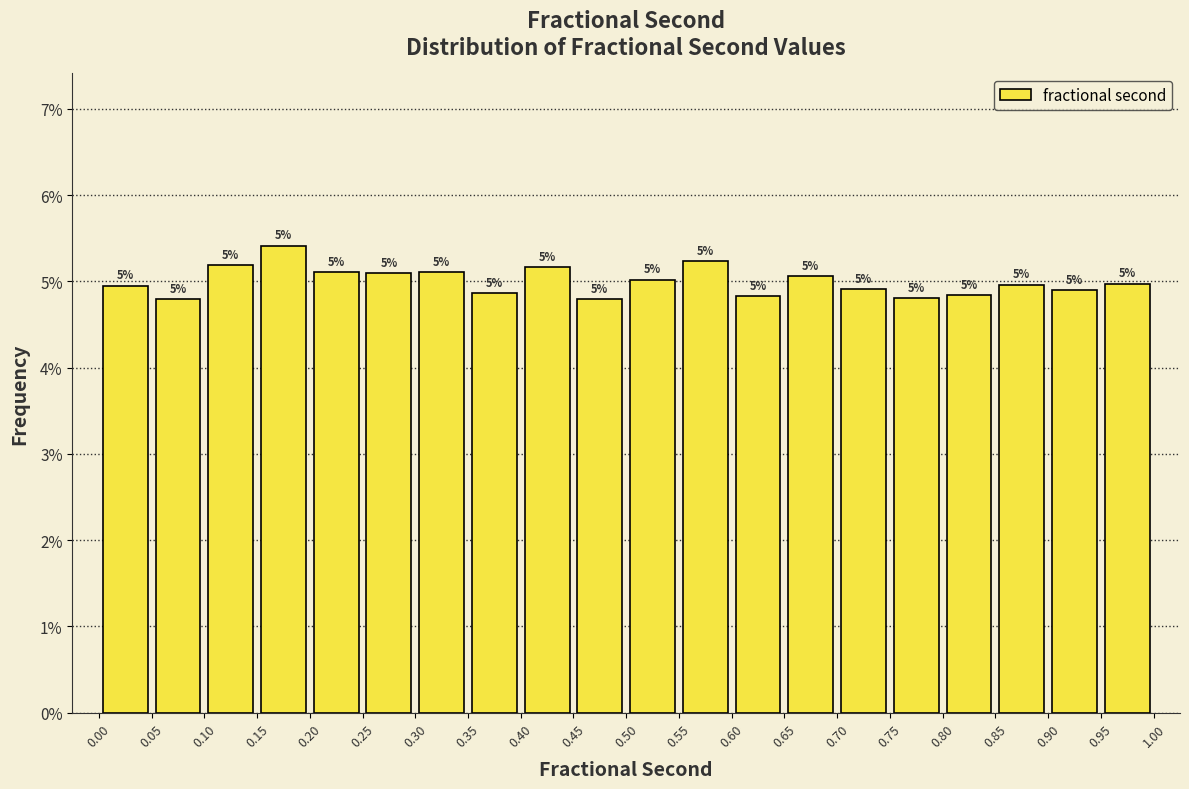

Which range on the x-axis has the tallest bar?

0.15 to 0.20